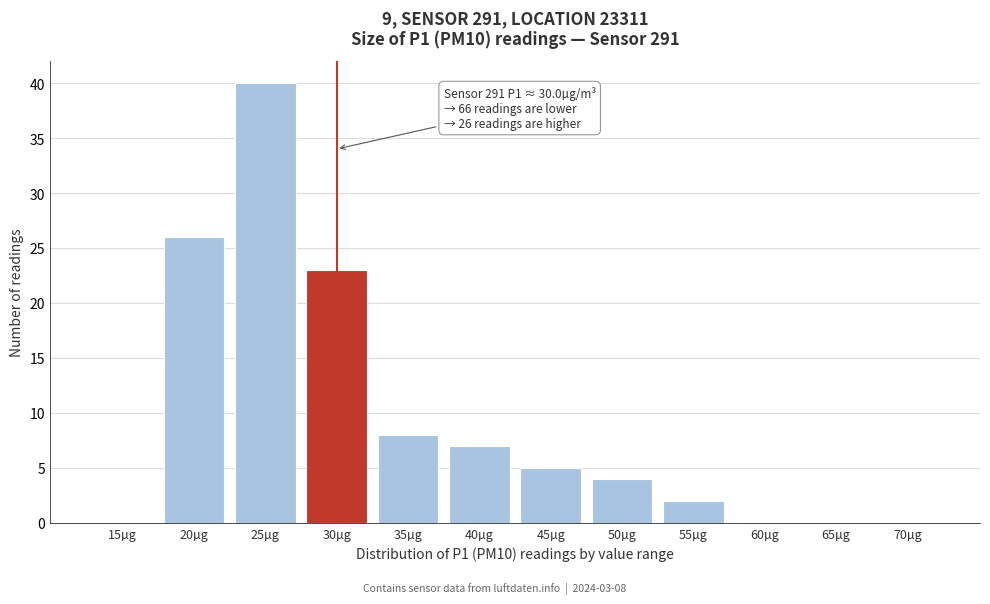

Reading left to right, list all the values displayed in this chart.

15µg=0	20µg=26	25µg=40	30µg=23	35µg=8	40µg=7	45µg=5	50µg=4	55µg=2	60µg=0	65µg=0	70µg=0